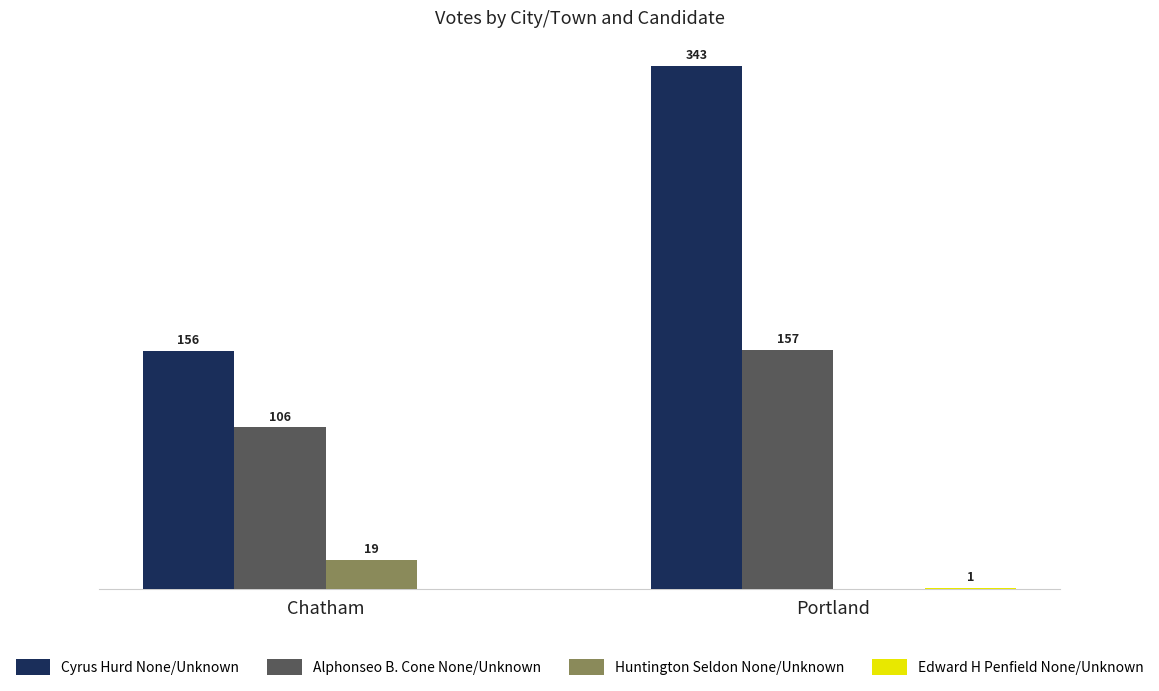

At which label is Huntington Seldon None/Unknown closest to 9?

Portland